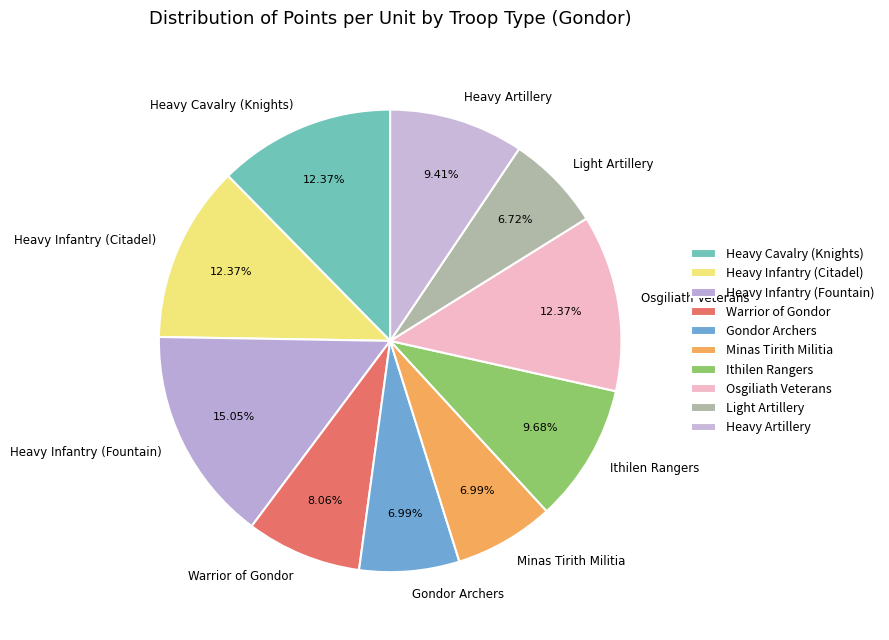

Which slice is the largest?

Heavy Infantry (Fountain)